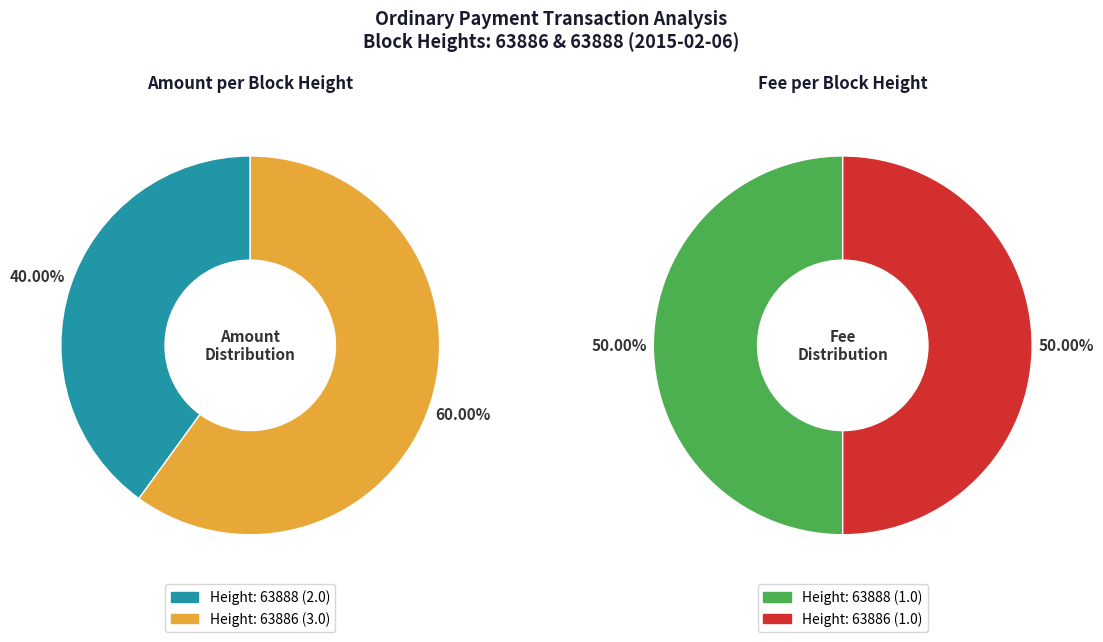

Count the number of slices in the pie.

2